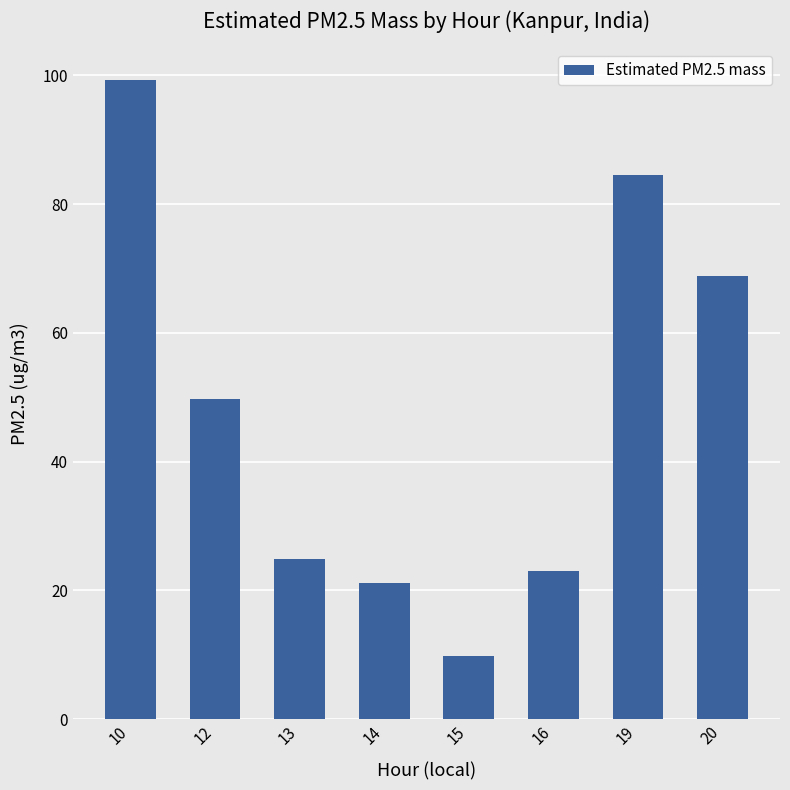

The chart shows a value of 85.6 at 12. True or false?

False